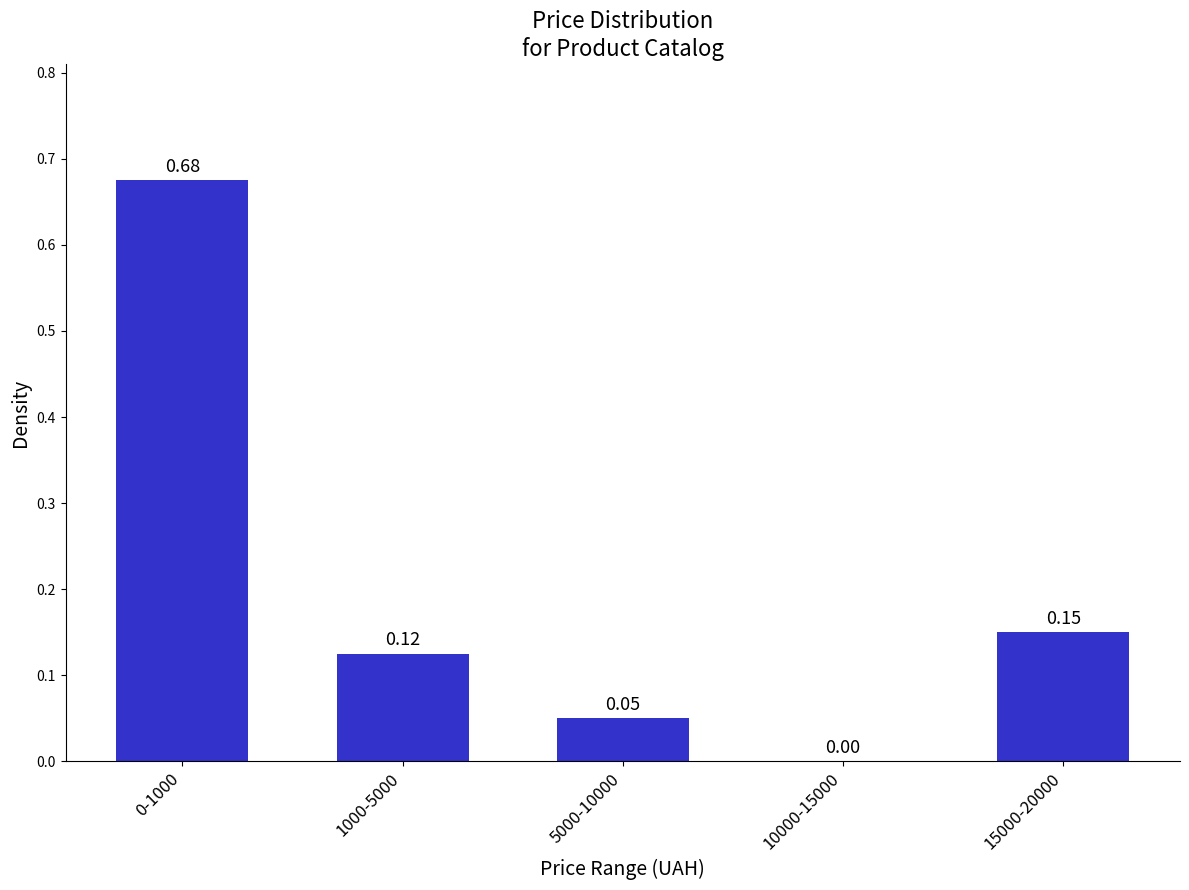

Between 5000-10000 and 1000-5000, which is larger?

1000-5000